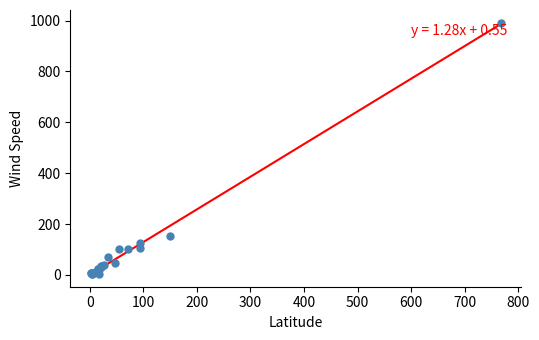

What Y value in the scatter plot is closest to 497?

152